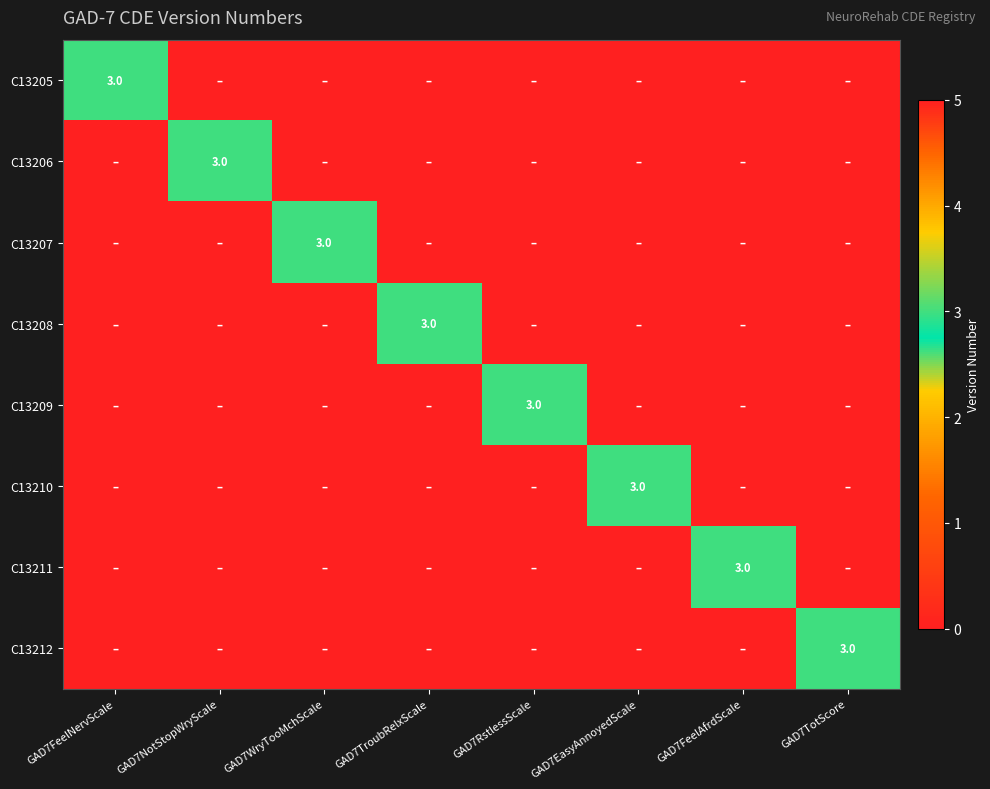

True or false: C13211 has a value of 4 at GAD7FeelAfrdScale.

False